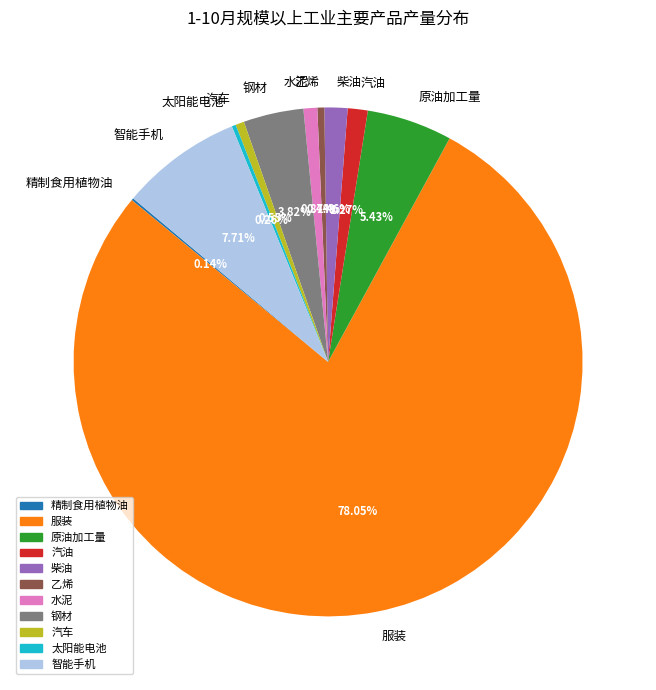

To the nearest percent, what portion does 服装 represent?

78%